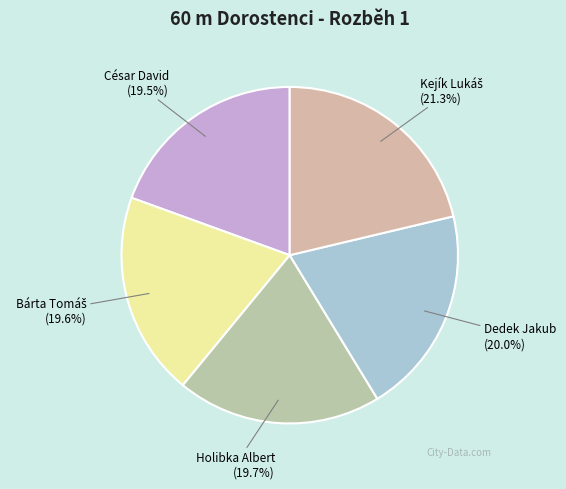

Is there a majority slice in this chart?

No